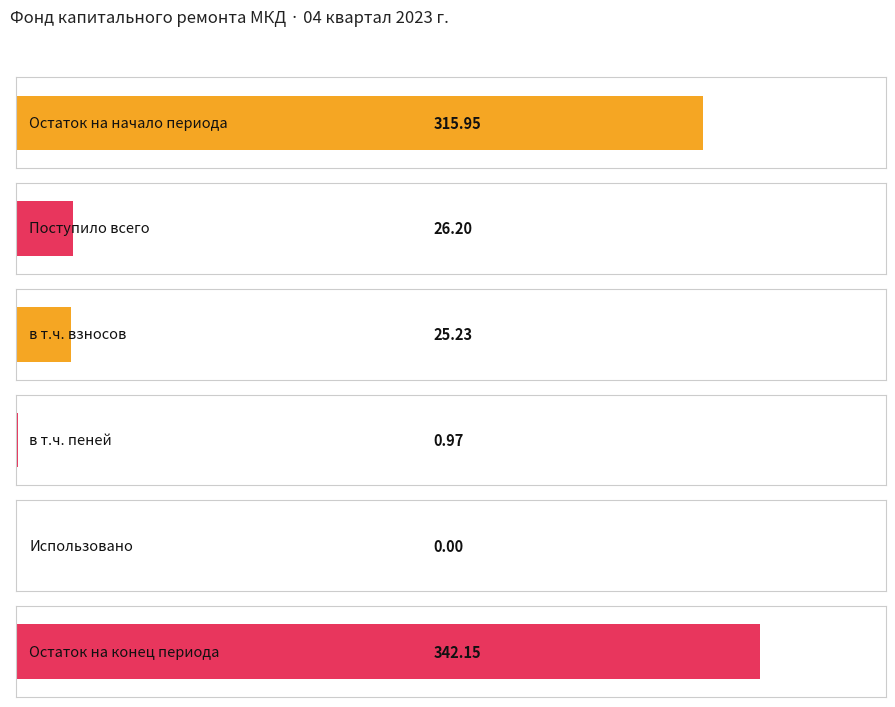

Rank the categories by за счет минимального взноса value from highest to lowest.

Остаток конец, Остаток начало, Поступило всего, Взносов, Пеней, Использовано